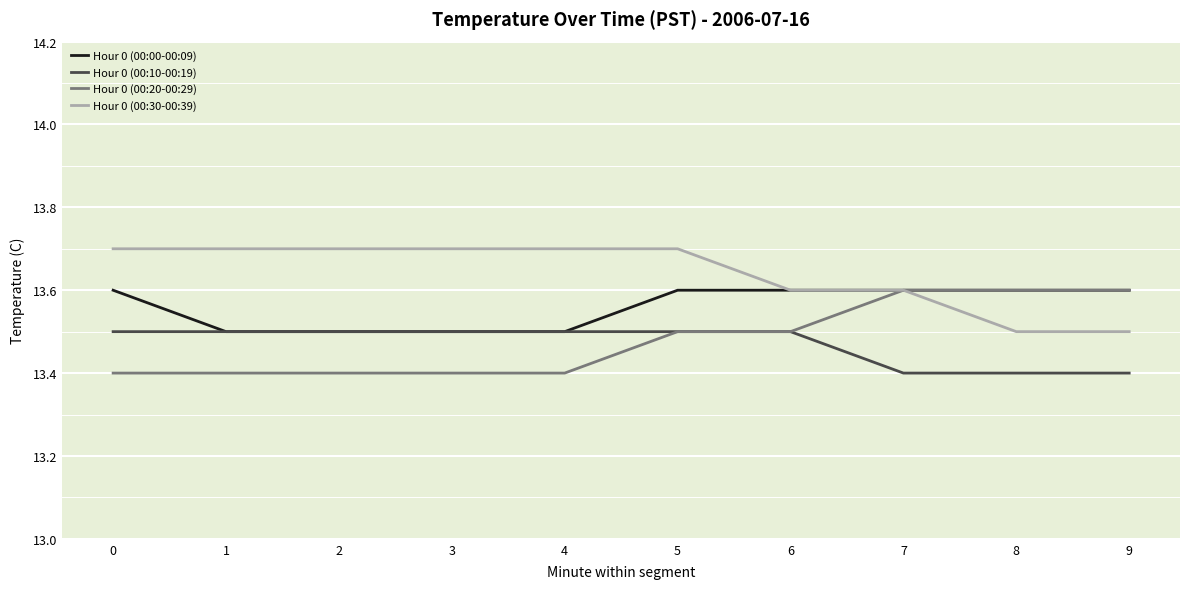

What are all the series names shown in the legend?

Hour 0 (00:00-00:09), Hour 0 (00:10-00:19), Hour 0 (00:20-00:29), Hour 0 (00:30-00:39)